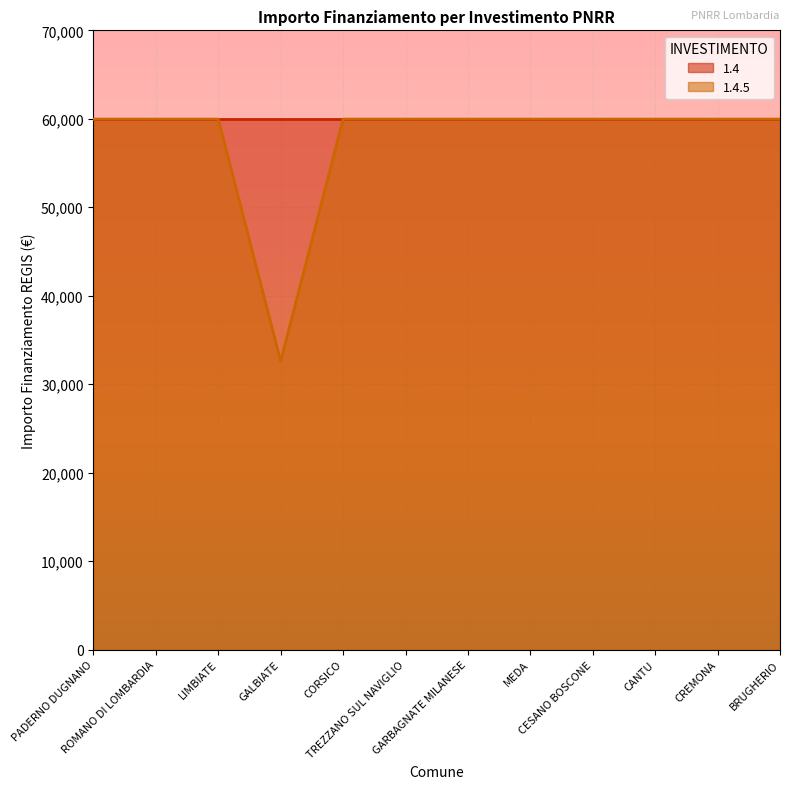

How many lines are shown in the chart?

2